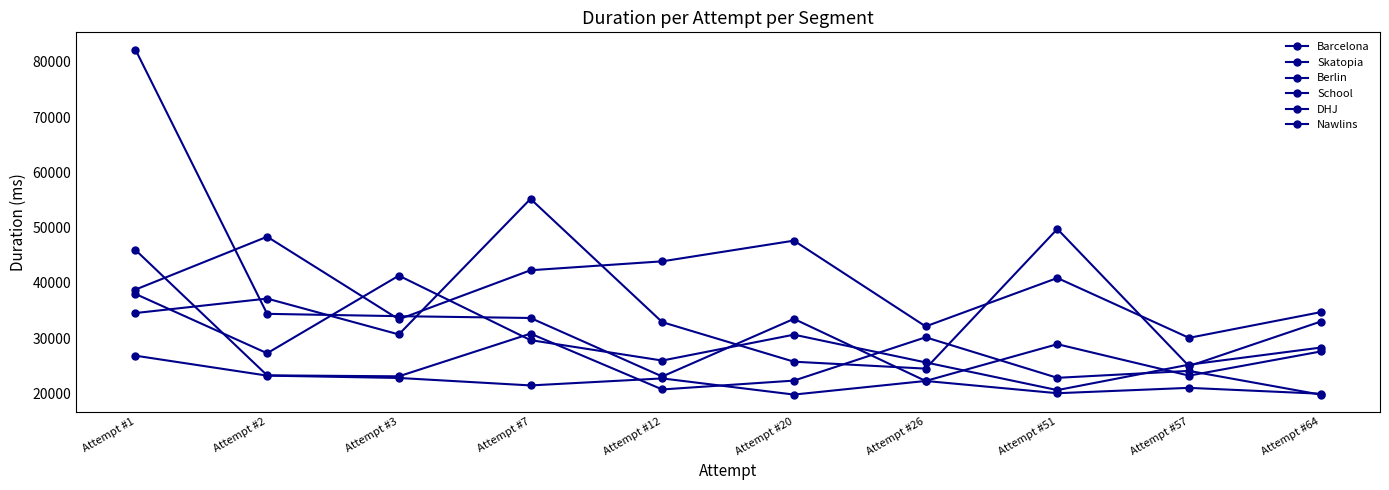

Reading left to right, list all the values displayed in this chart.

Barcelona: 26808	23201	22775	21424	22692	19768	22232	20015	20984	19920
Skatopia: 45945	23249	23072	30800	20696	22296	30136	22800	24056	19751
Berlin: 82214	34381	33960	33632	23040	33472	22232	28888	23200	27568
School: 37984	27248	41296	29624	25928	30611	25592	20576	25184	28272
DHJ: 38769	48344	33384	42272	43887	47632	32104	40872	30036	34688
Nawlins: 34527	37144	30656	55191	32878	25720	24464	49744	24918	32984